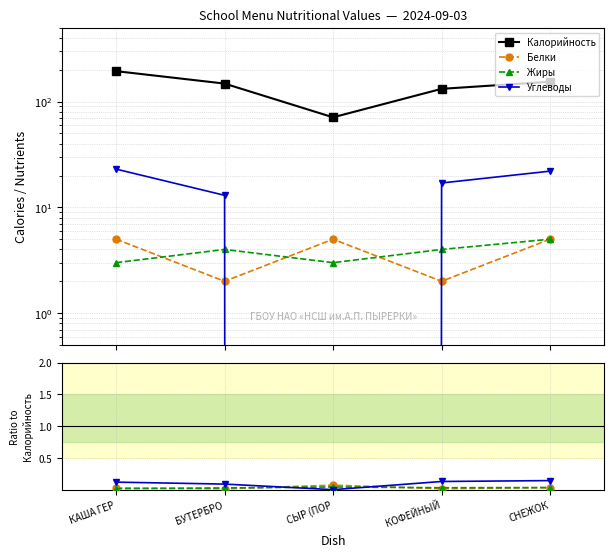

True or false: Белки has a value of 0.0 at БУТЕРБРО.

False